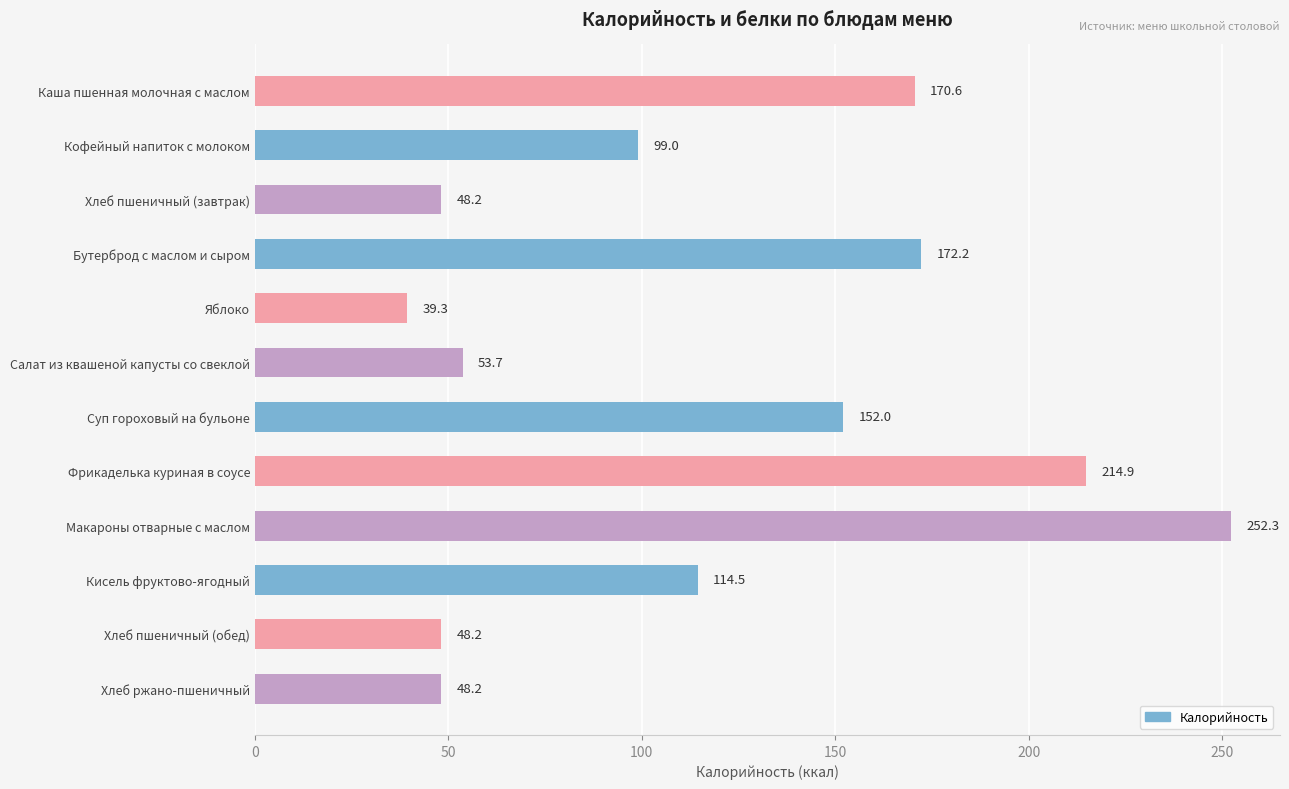

Which label corresponds to the smallest value in the chart?

Яблоко